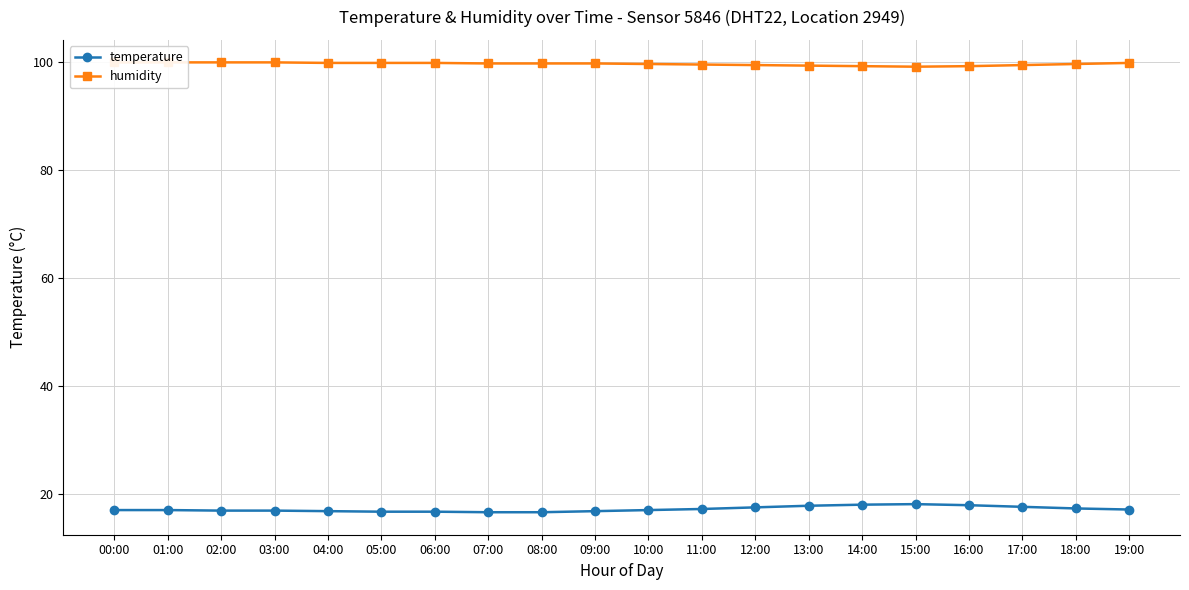

Which label corresponds to the smallest value in the chart?

07:00